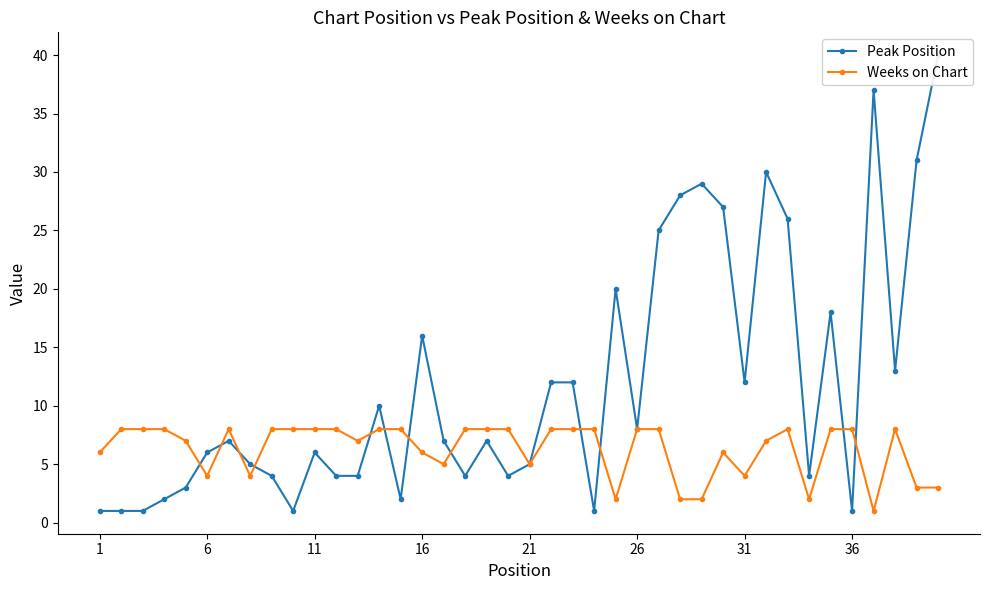

What is the value of the Weeks on Chart point at the 19th from the left?

8